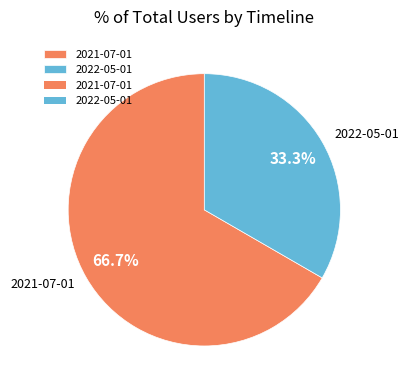

To the nearest percent, what is the difference between the largest and smallest slice percentages?

33%